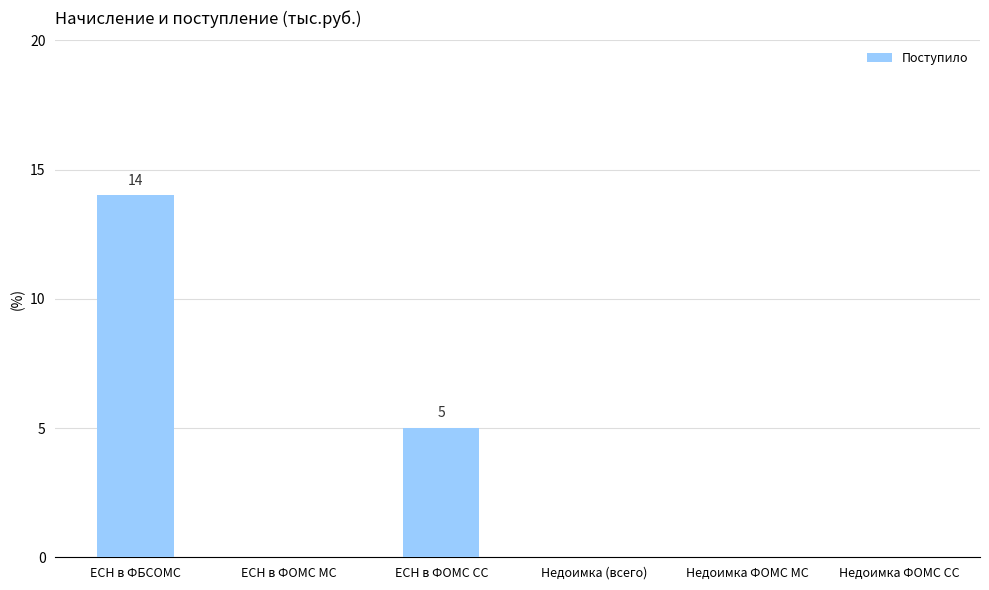

Reading left to right, transcribe all the data shown in this chart.

ЕСН в ФБСОМС=14	ЕСН в ФОМС МС=0	ЕСН в ФОМС СС=5	Недоимка (всего)=0	Недоимка ФОМС МС=0	Недоимка ФОМС СС=0